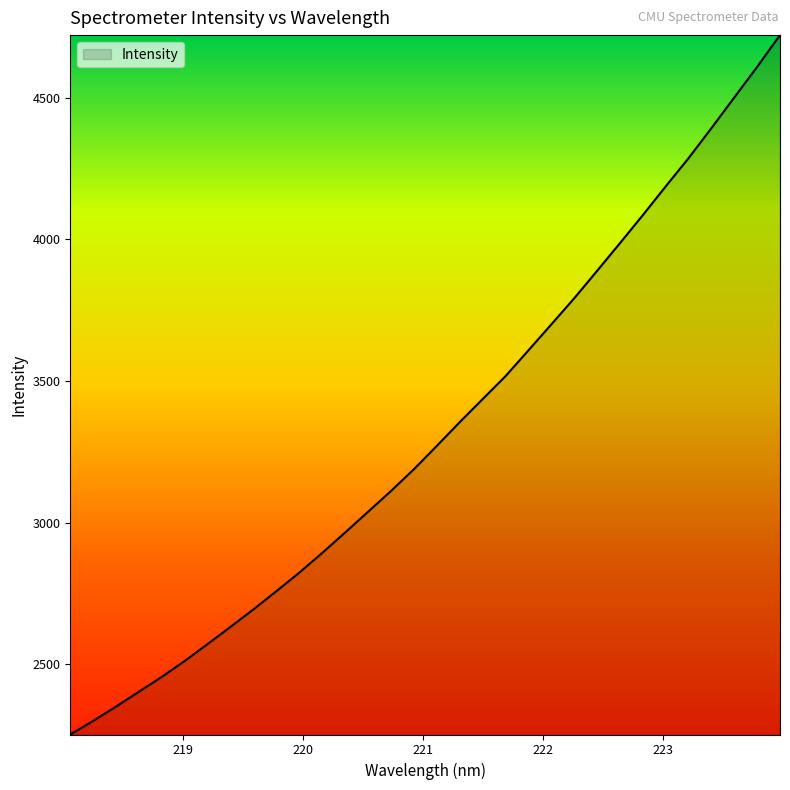

What is the greatest value displayed?

4721.9